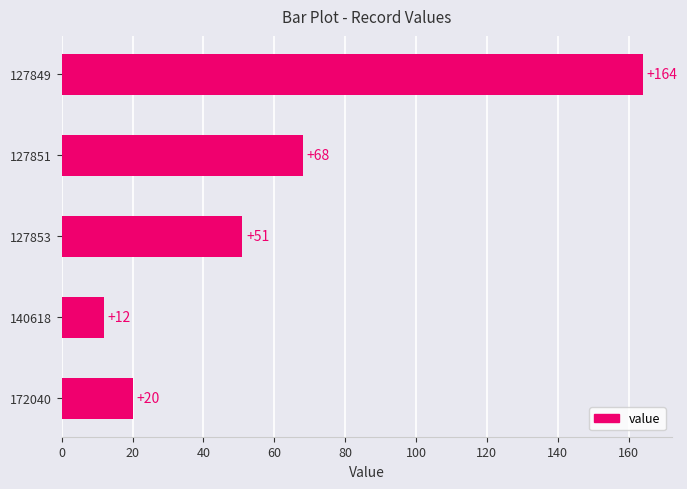

How many bars are there in total?

5